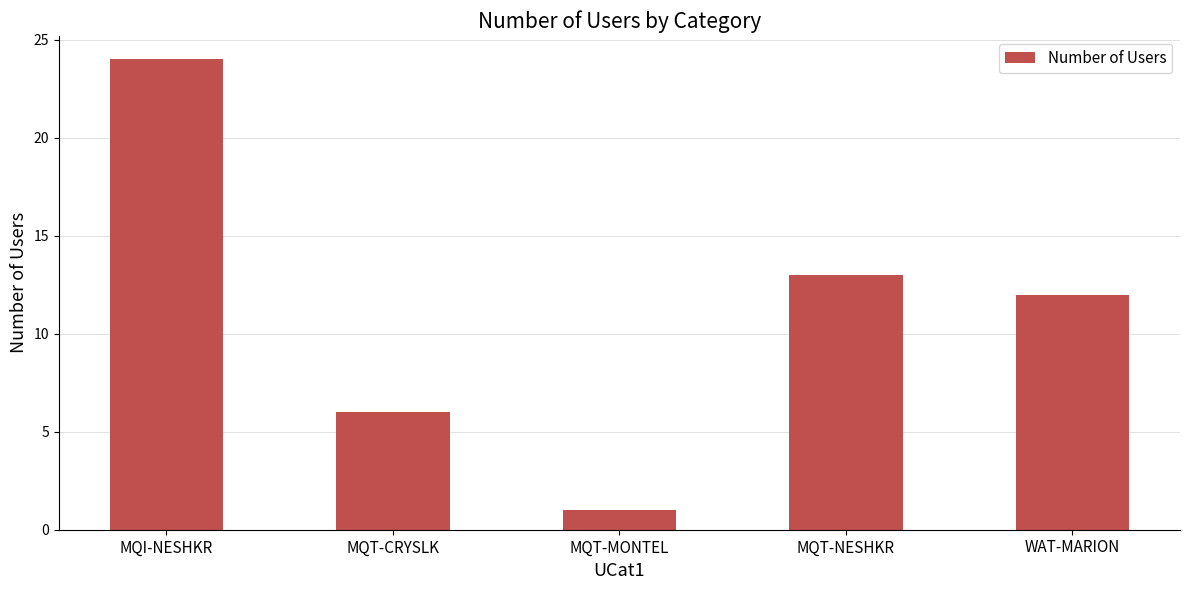

What is the value of the 3rd bar from the left?

1